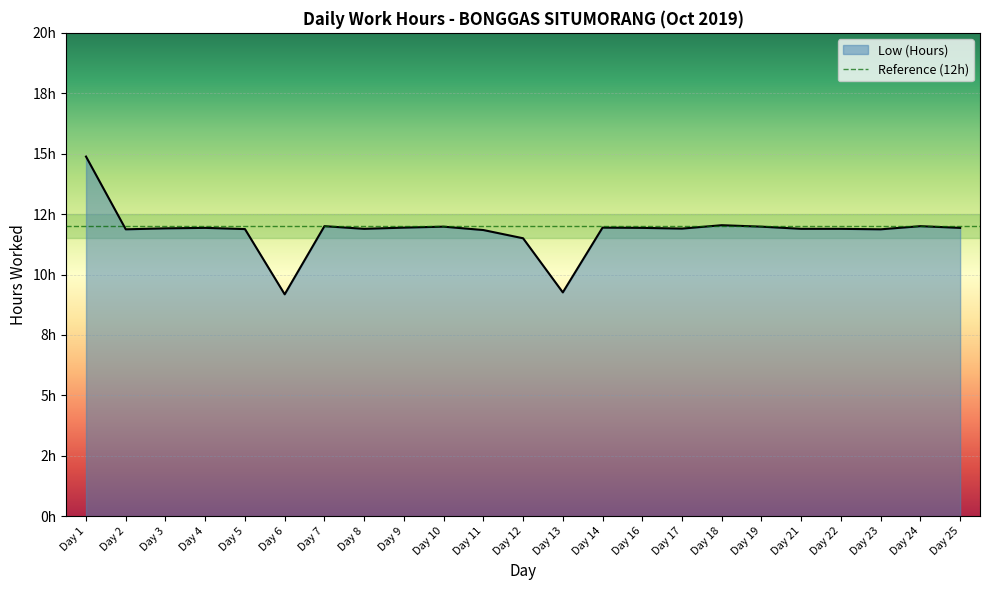

How many data points are above 11?

21